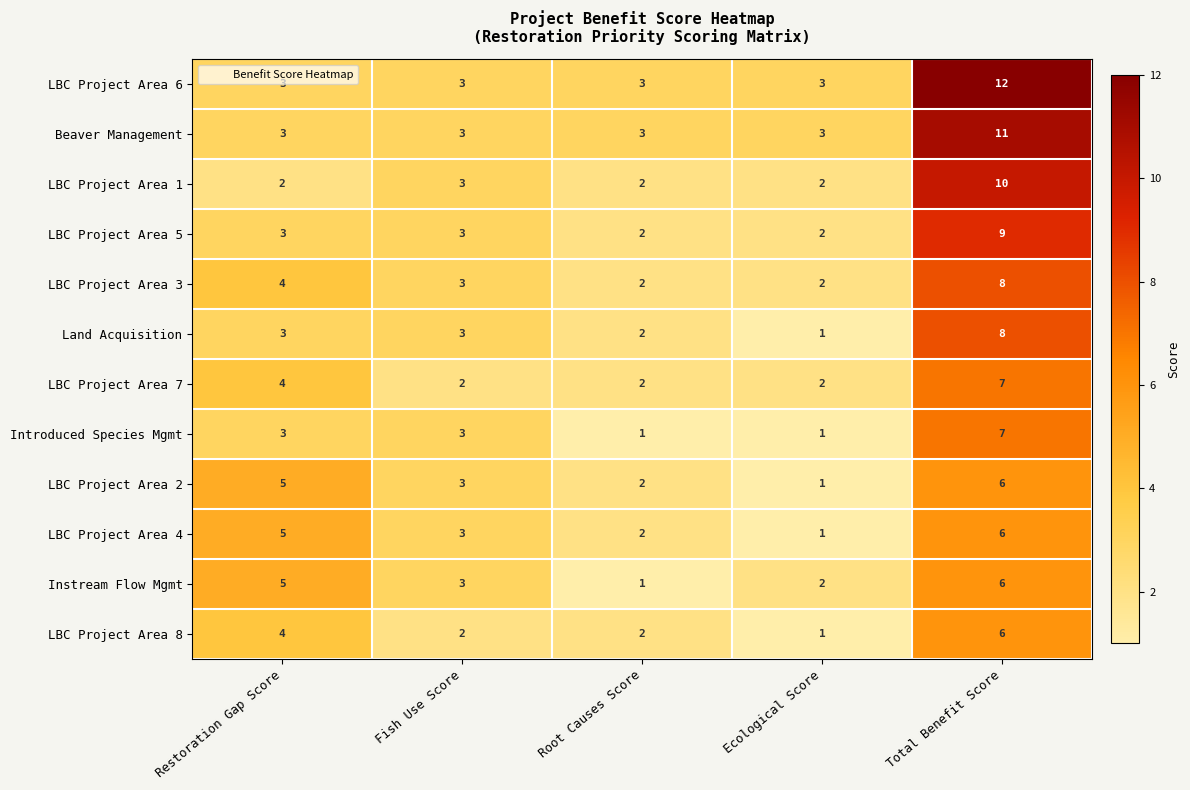

Which series has the largest total across all categories?

LBC Project Area 6